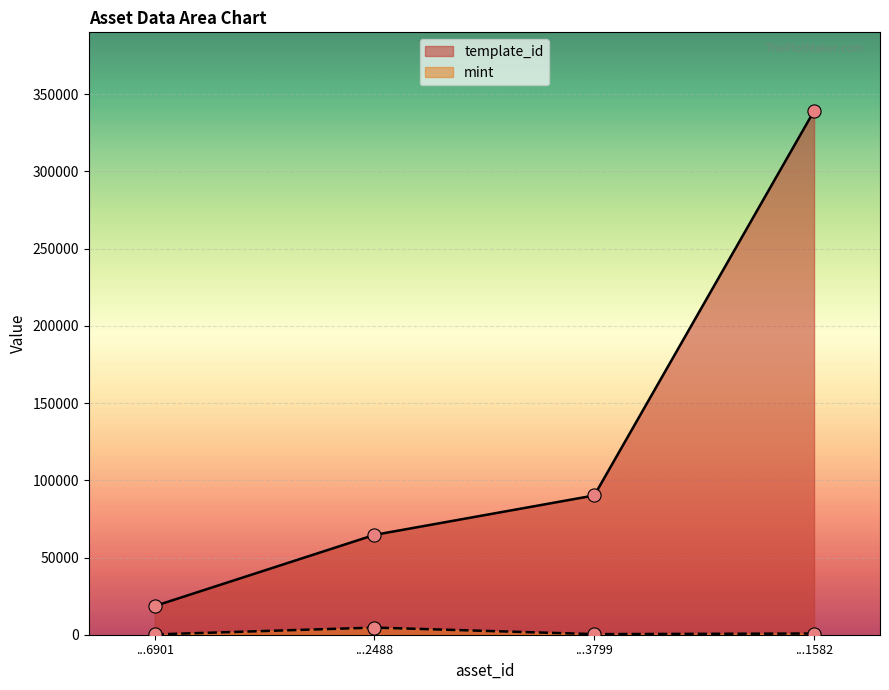

At how many categories does at least one series exceed 335630?

1